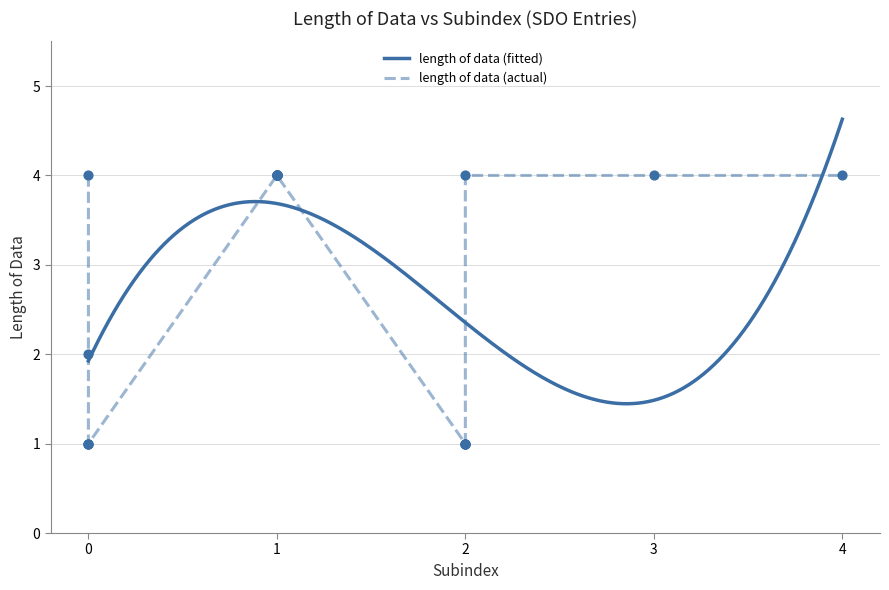

Between 2 and 2, which is larger?

2